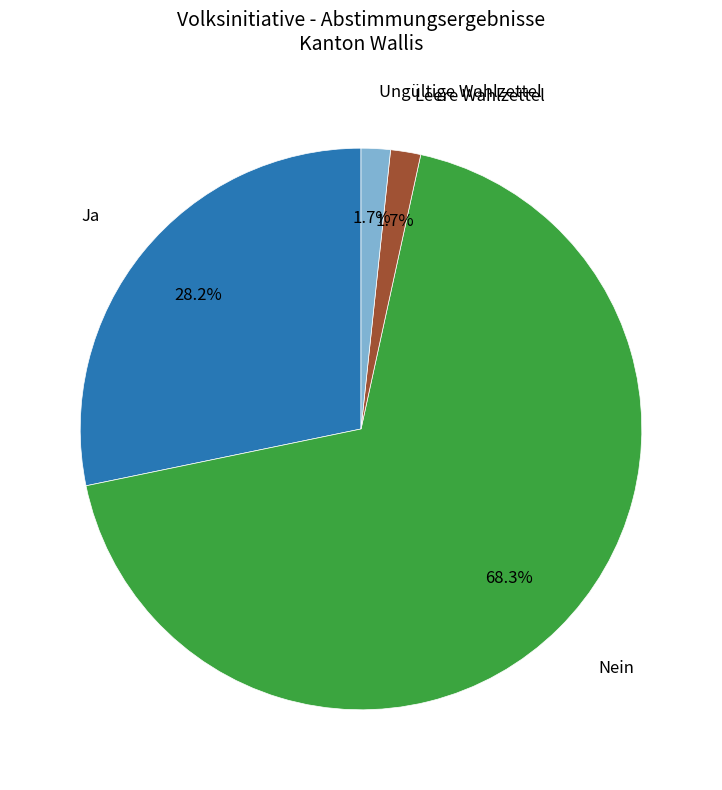

Does any single category account for the majority?

Yes